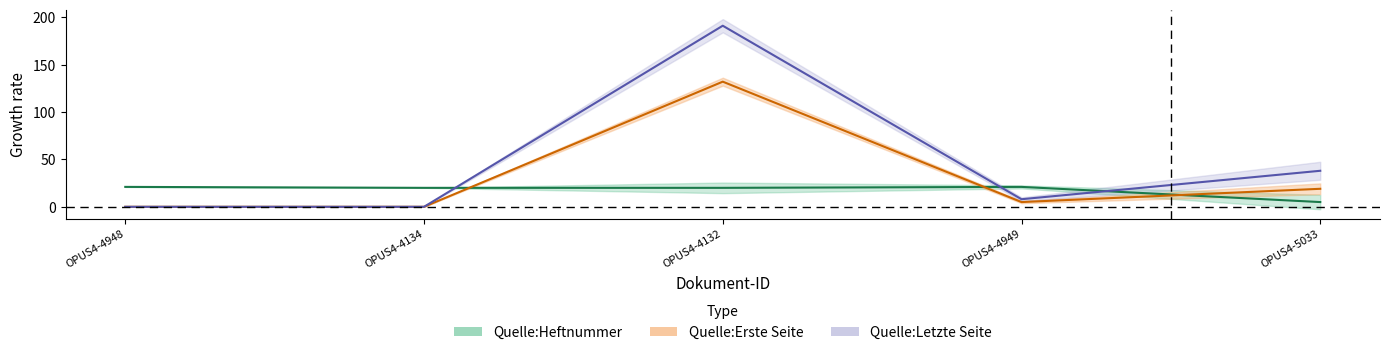

What is the total value across all series at OPUS4-4132?

343